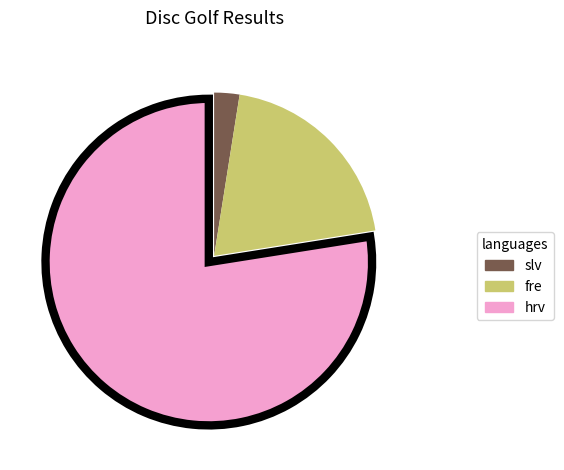

Which category has the biggest portion of the pie?

hrv